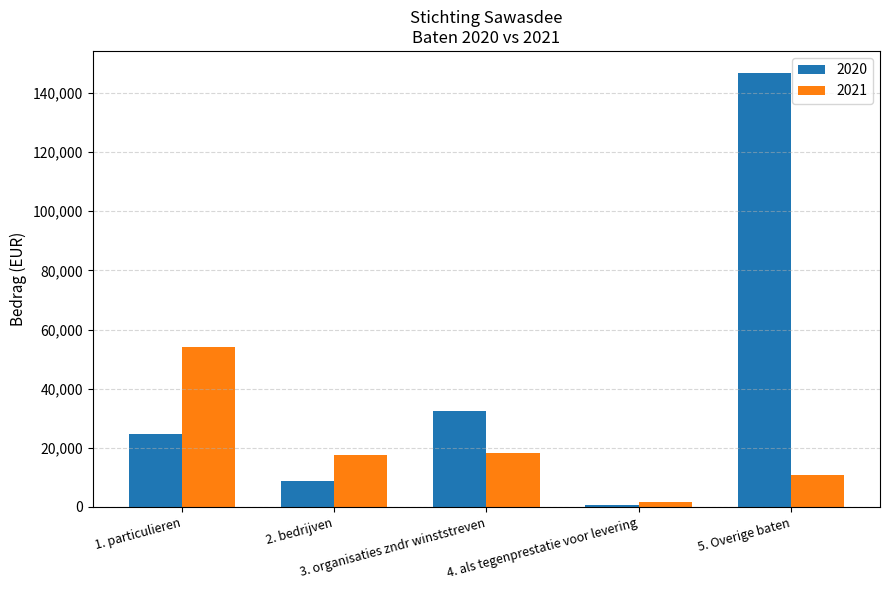

At which label does 2020 reach its minimum?

4. als tegenprestatie voor levering